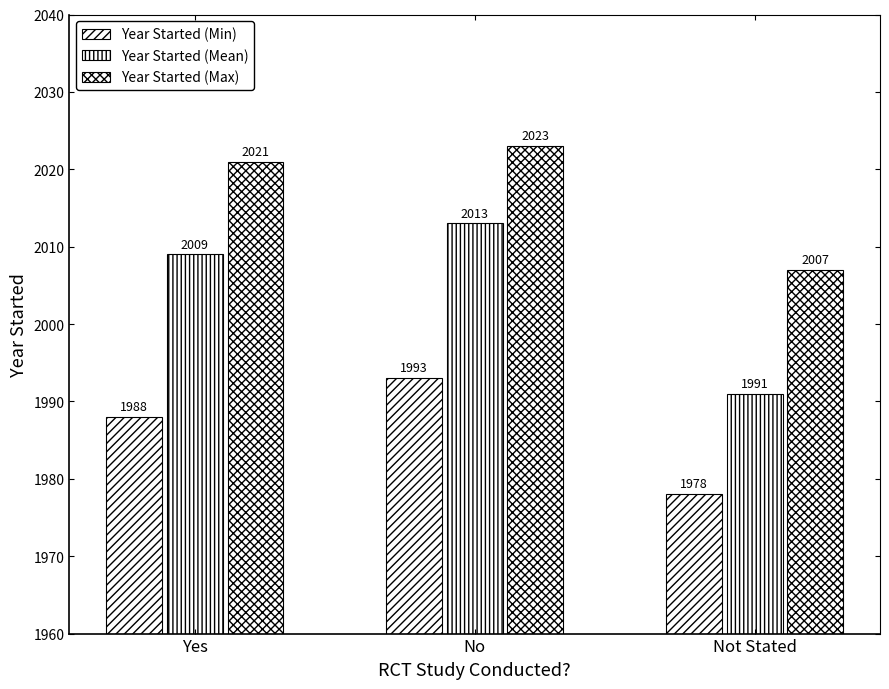

What is the label of the 3rd bar from the right?

Yes